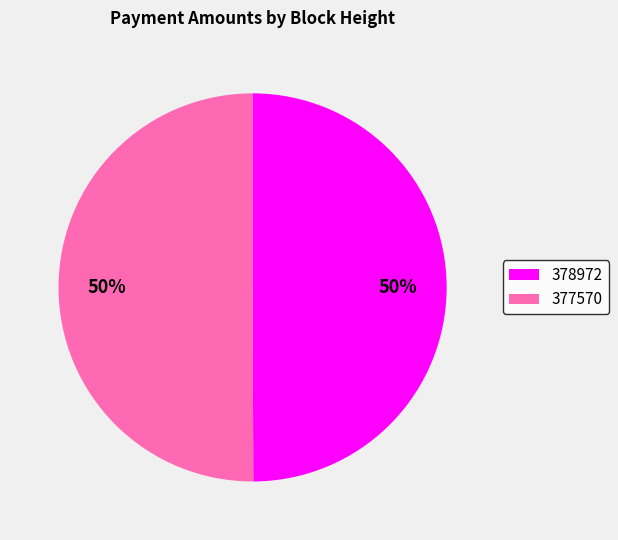

Is the sum of 377570 and 378972 greater than half?

Yes